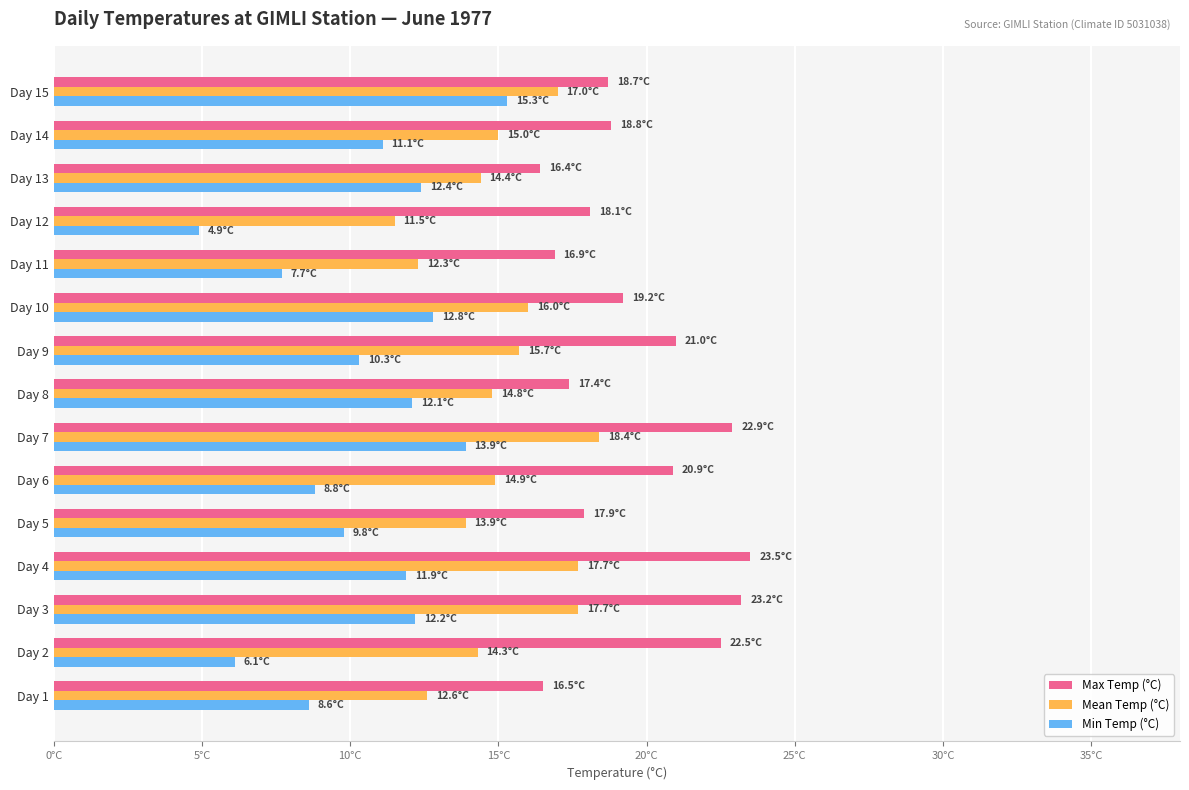

At which category is the sum across all series the highest?

Day 7